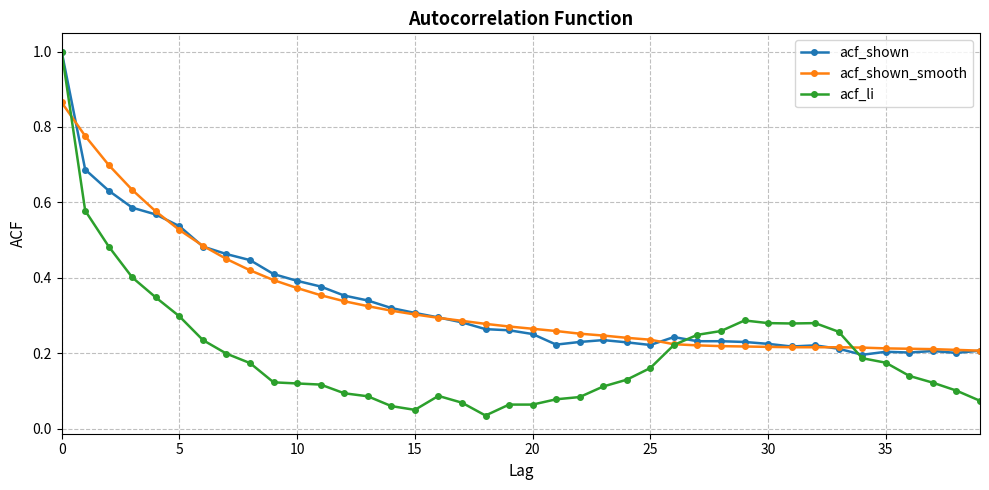

Which series has the widest spread of values?

acf_li